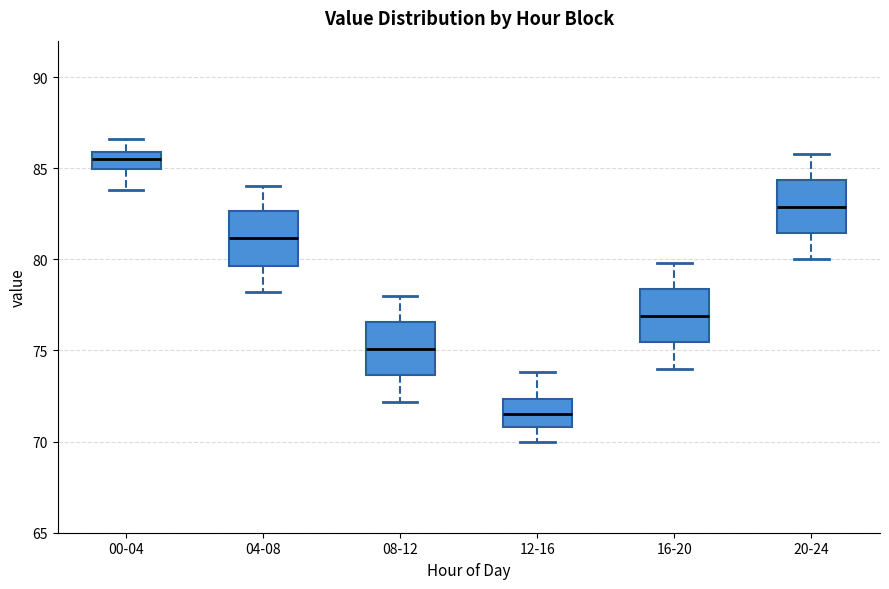

Reading left to right, transcribe this box plot: for each box, give where its median line is, the range the box spans, and where its two whiskers end, as read against the y-axis. The values are not printed on the chart, so give them approximately, as read against the axis.

00-04: median 85.5, box 85.0 to 86.0, whiskers 84.0 to 86.5
04-08: median 81.0, box 79.5 to 82.5, whiskers 78.0 to 84.0
08-12: median 75.0, box 73.5 to 76.5, whiskers 72.0 to 78.0
12-16: median 71.5, box 71.0 to 72.5, whiskers 70.0 to 74.0
16-20: median 77.0, box 75.5 to 78.5, whiskers 74.0 to 80.0
20-24: median 83.0, box 81.5 to 84.5, whiskers 80.0 to 86.0